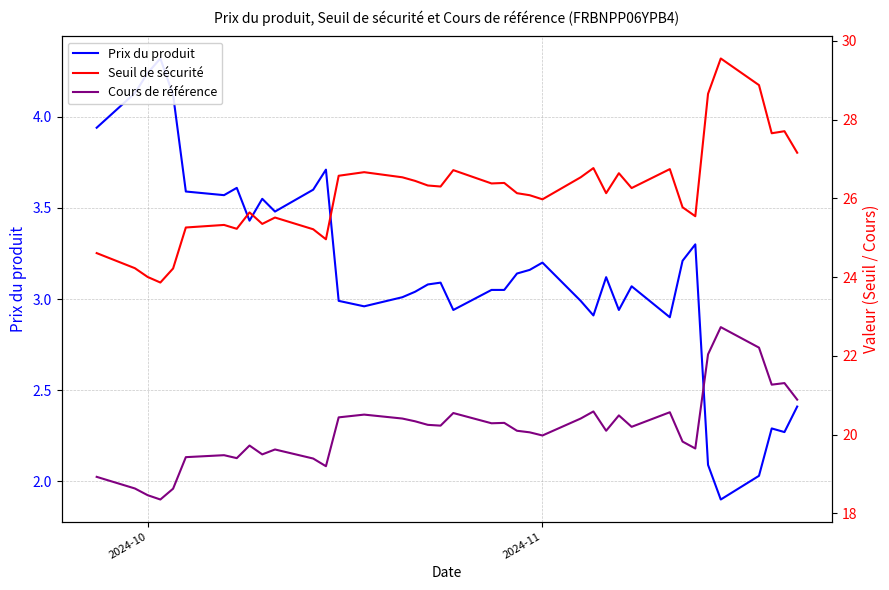

Which series has the largest range (max minus min)?

Seuil de sécurité